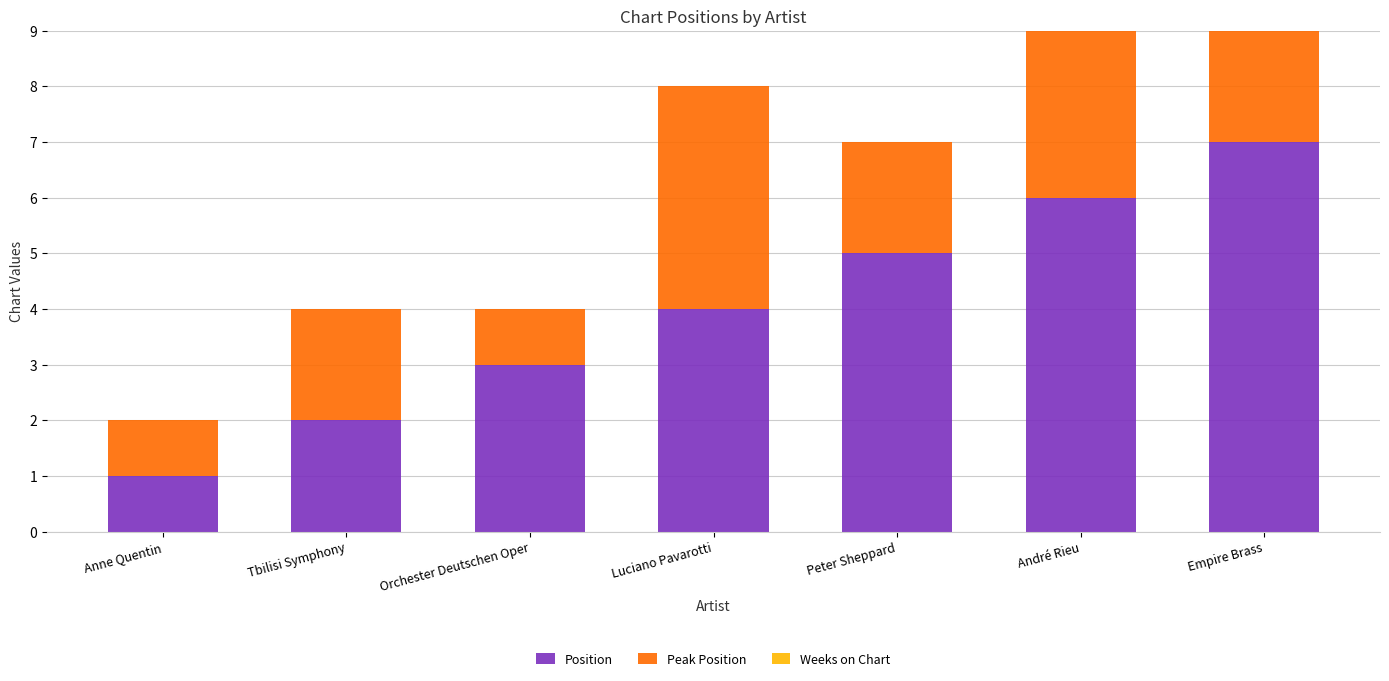

What is the difference between the second highest and minimum values in the Position series?

5